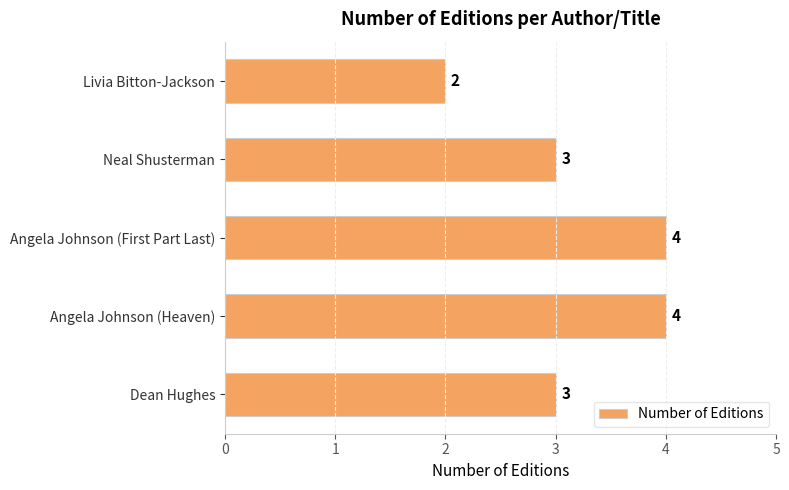

The chart shows a value of 3 at Neal Shusterman. True or false?

True